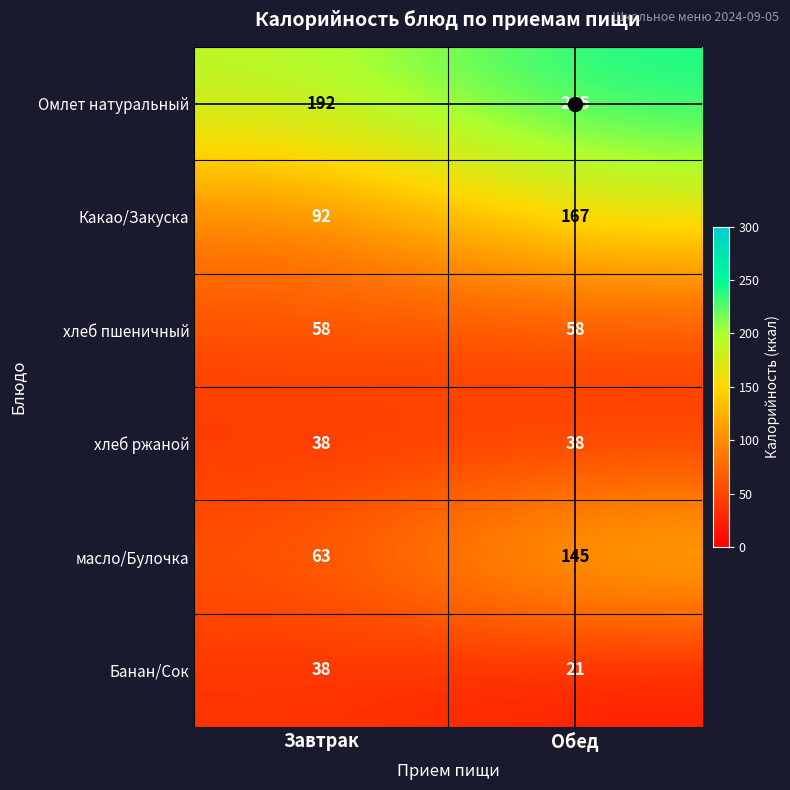

What is the spread (max minus min) of values at Обед?

224